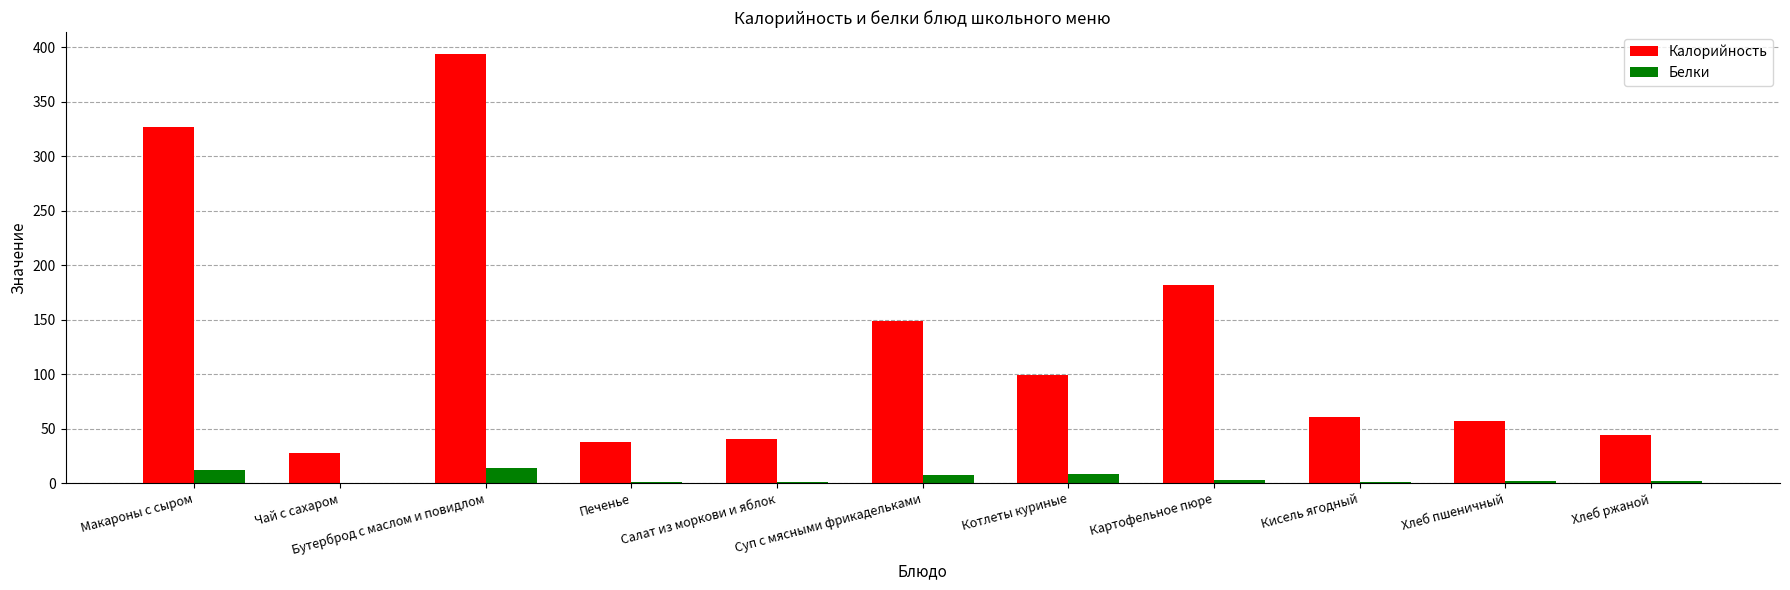

Where is Калорийность nearest to the value 211?

Картофельное пюре